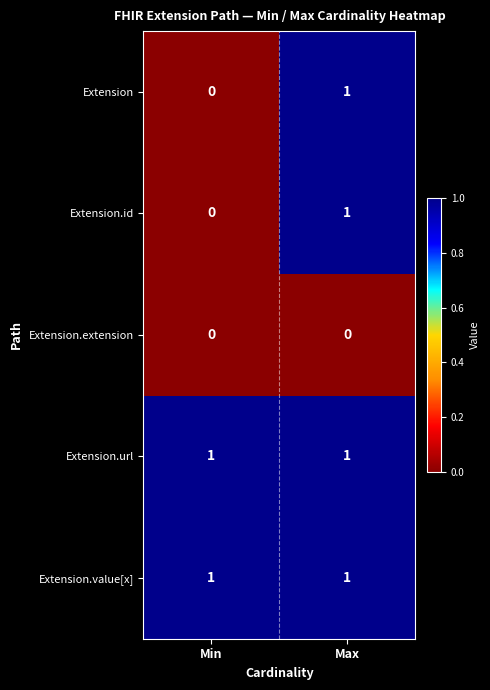

List the labels in order of Extension value, smallest first.

Min, Max